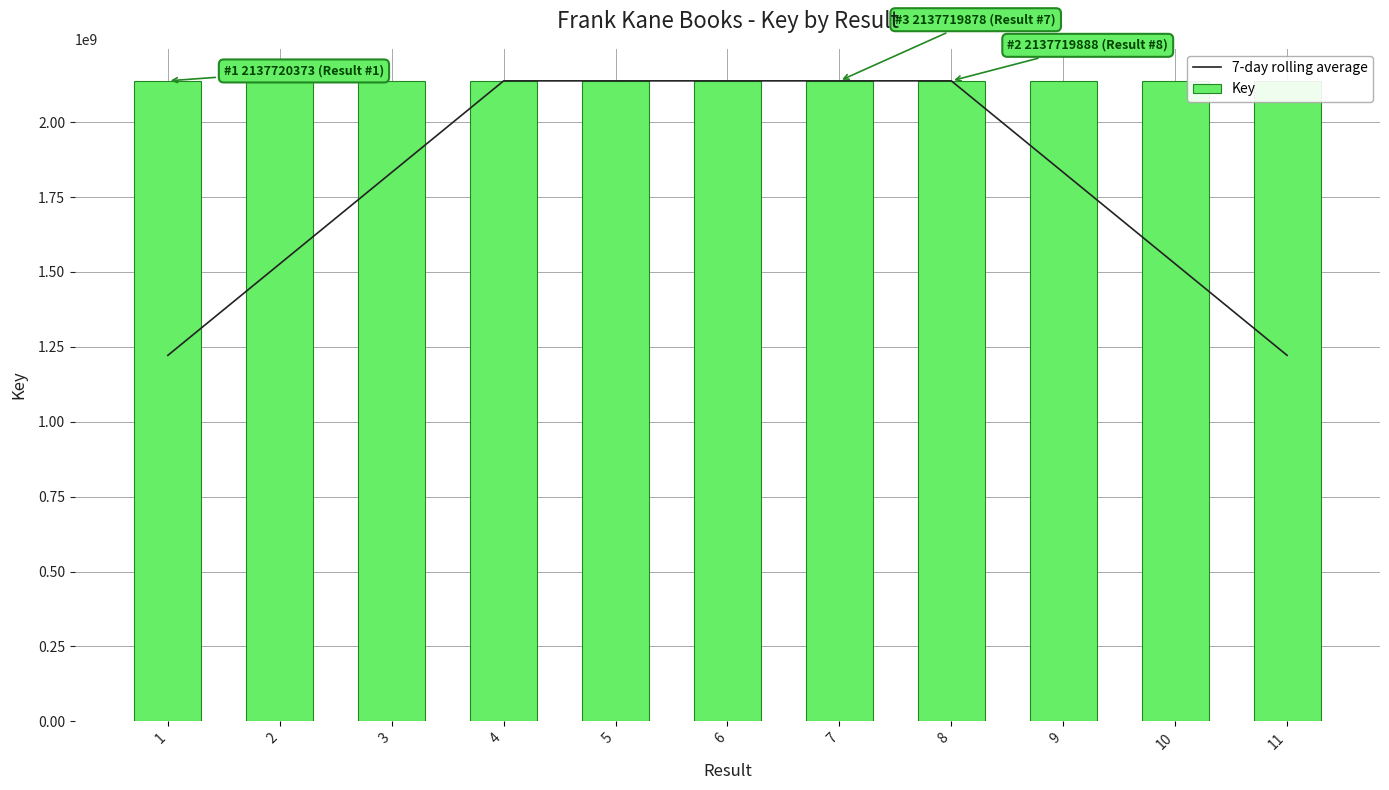

The value of 7-day rolling average at 10 is 667490823.8. True or false?

False